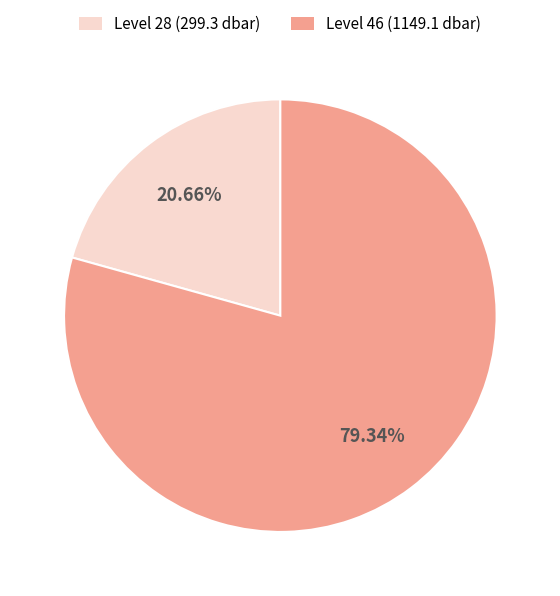

Is there any slice that represents more than half of the pie?

Yes